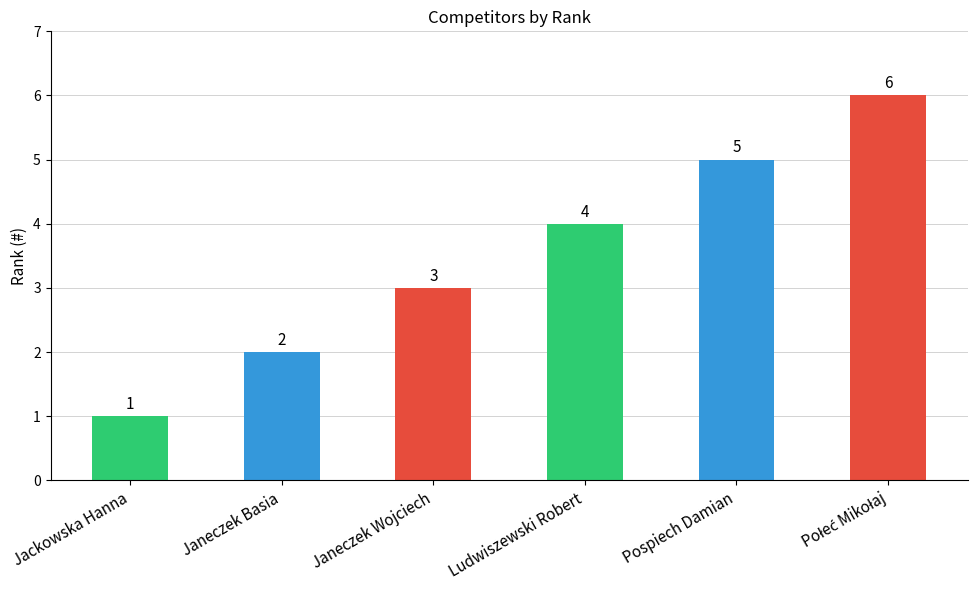

Count the values in the range 2 to 5.

4